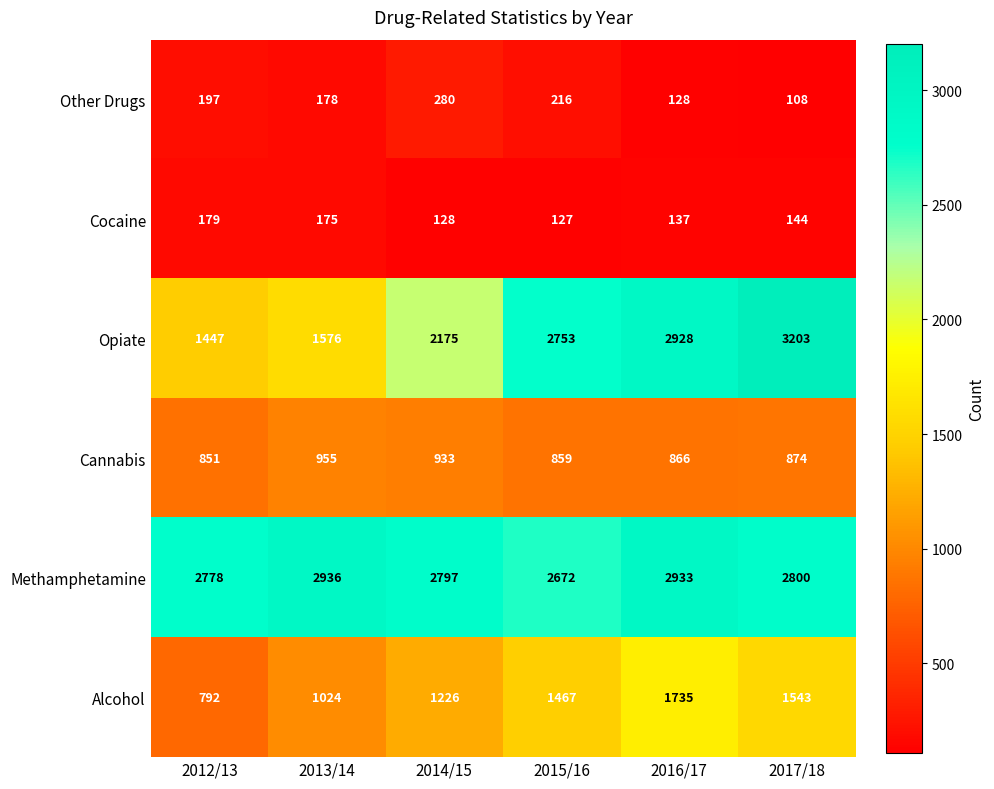

List the series in order of their peak value, highest first.

Opiate, Methamphetamine, Alcohol, Cannabis, Other Drugs, Cocaine